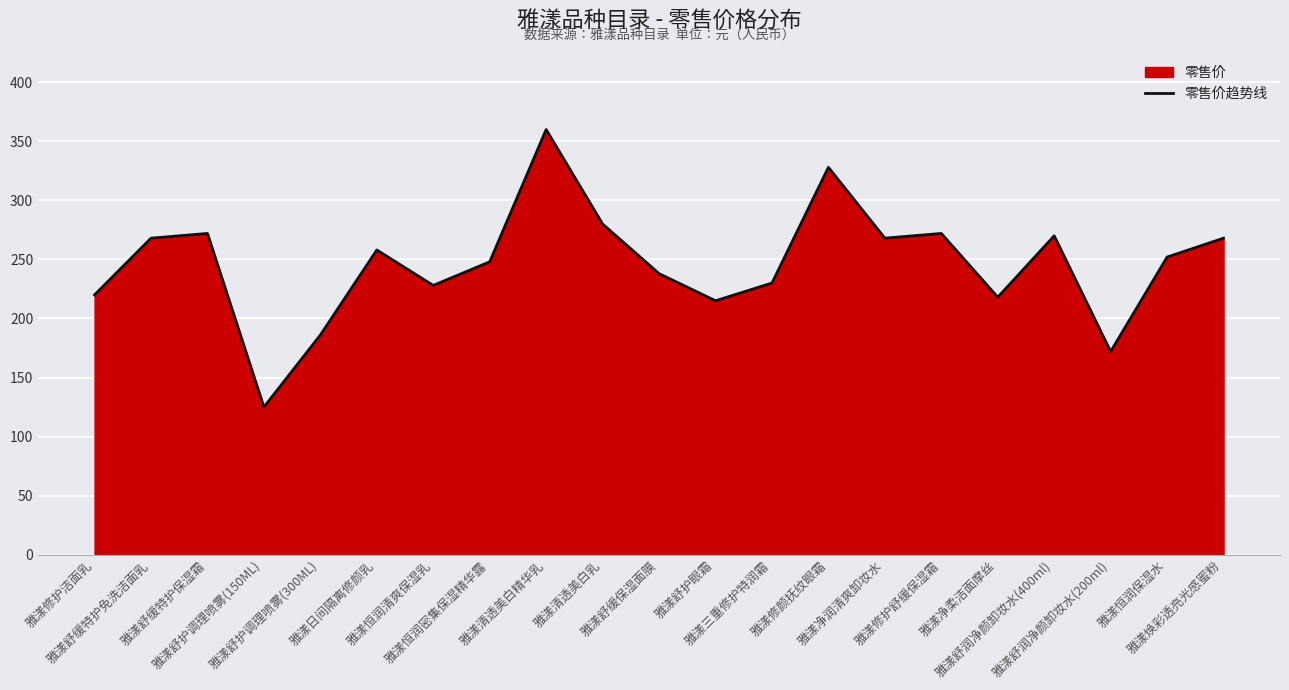

The value at 雅漾舒润净颜卸妆水(400ml) is 270. True or false?

True